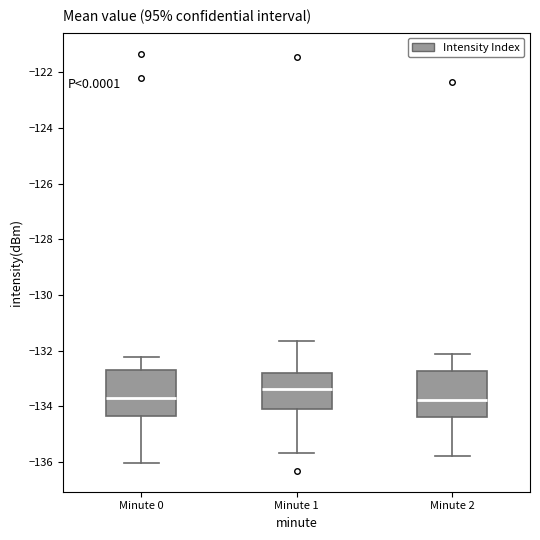

Reading left to right, read every box against the y-axis: the position of its median line, the range the box covers, and the ends of its whiskers. The values are not printed on the chart, so give them approximately, as read against the axis.

Minute 0: median -133.8, box -134.4 to -132.8, whiskers -136.0 to -132.2
Minute 1: median -133.4, box -134.0 to -132.8, whiskers -135.6 to -131.6
Minute 2: median -133.8, box -134.4 to -132.8, whiskers -135.8 to -132.2